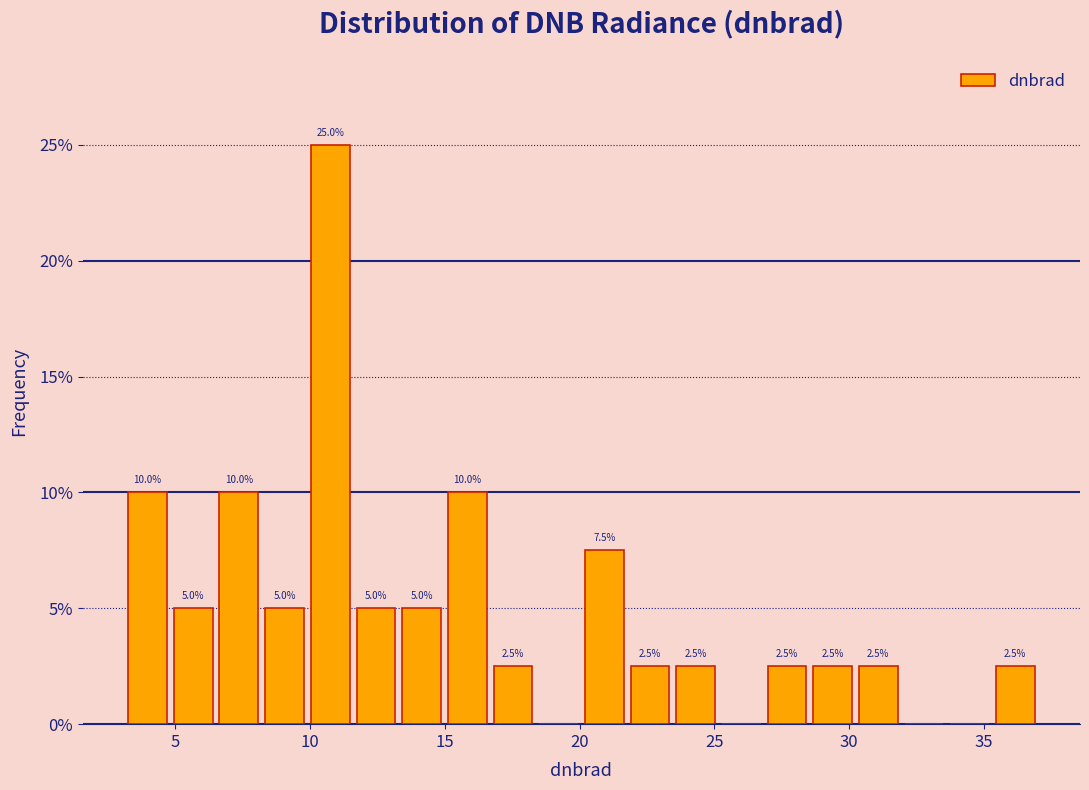

Around what value on the x-axis is the tallest bar? Give the approximate position of its centre, as read against the axis.

10.5